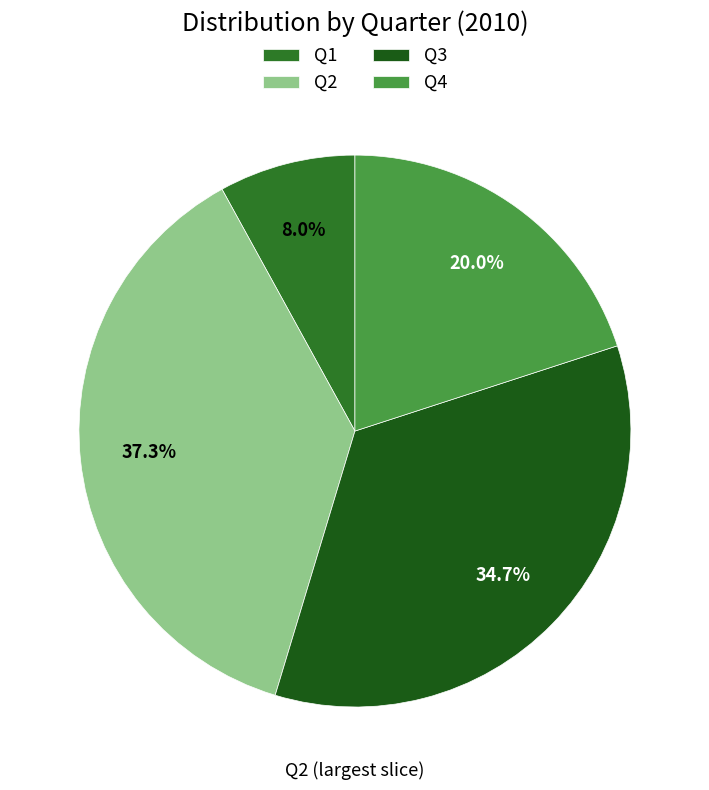

Combined, what portion of the pie is Q2 and Q4?

57.3%